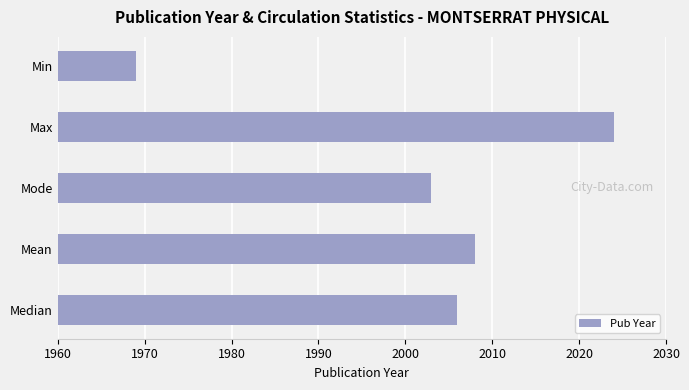

The chart shows a value of 3462 at Max. True or false?

False